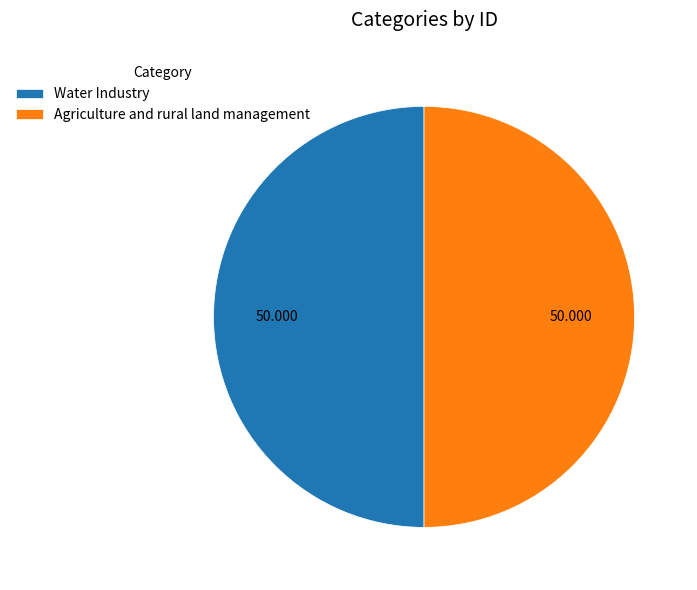

True or false: Agriculture and rural land management accounts for 55% of the total.

False